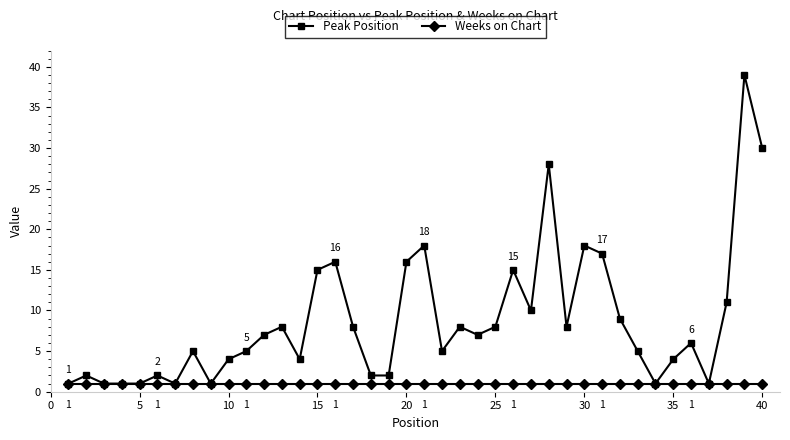

Which series has the largest range (max minus min)?

Peak Position